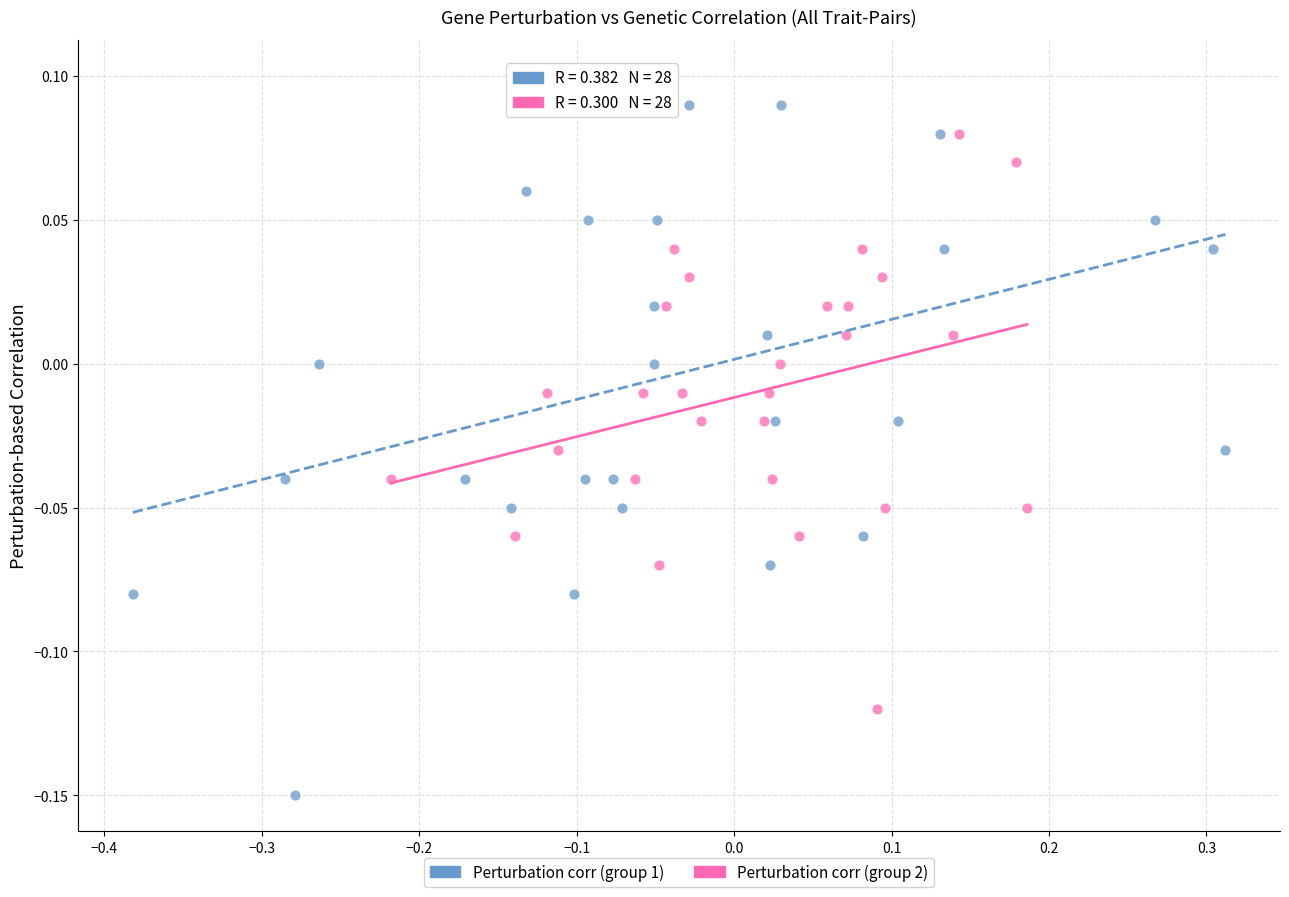

Which series reaches the maximum Y coordinate?

Perturbation corr (group 1)